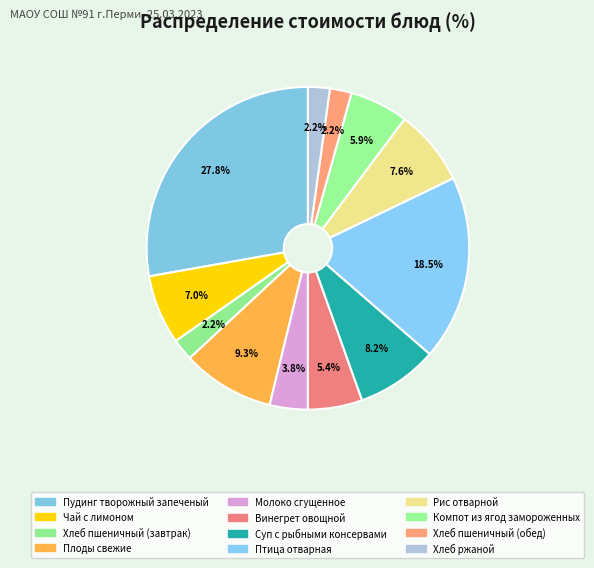

Is it true that Хлеб ржаной is 2% of the pie?

True